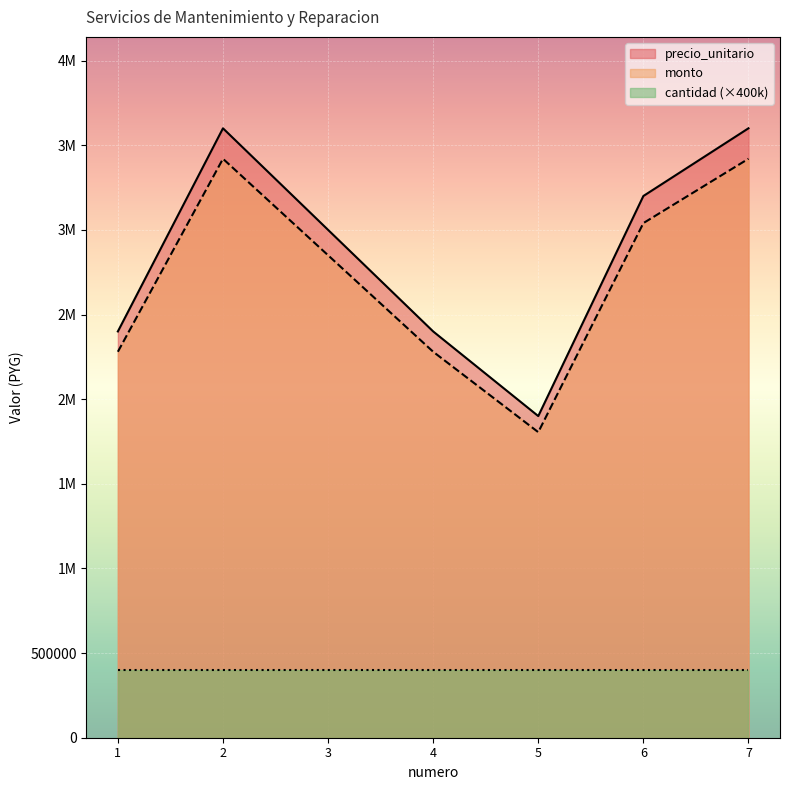

Between 3 and 4, which series saw the biggest shift?

precio_unitario